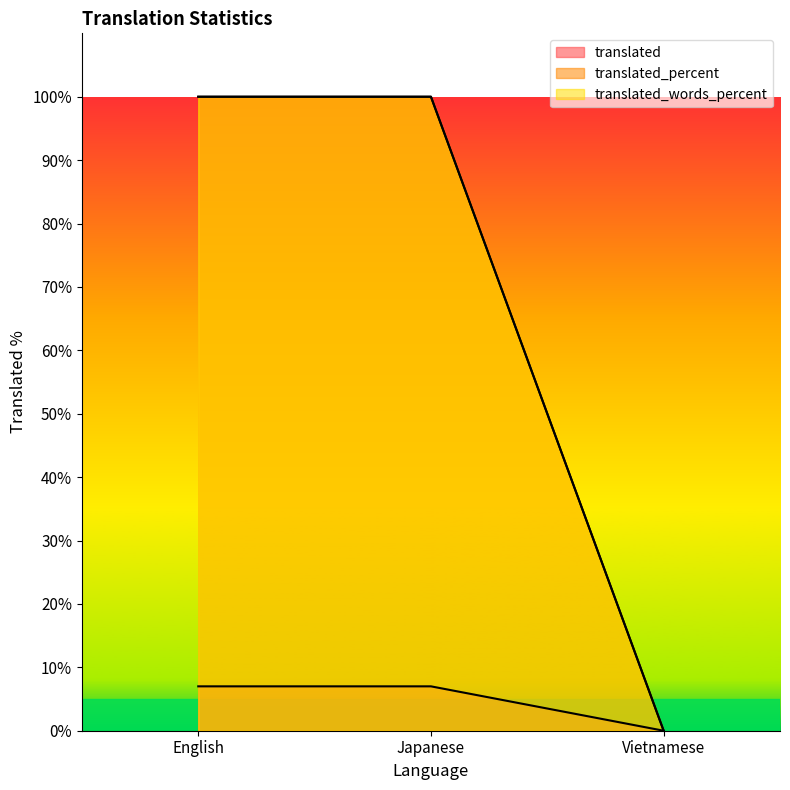

What is the label of the 1st point from the right?

Vietnamese